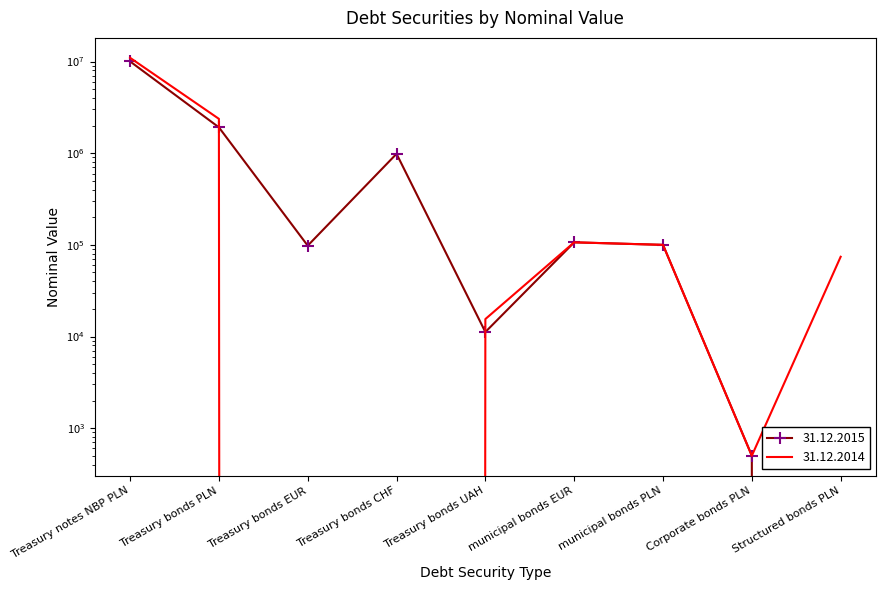

Rank the categories by 31.12.2014 value from highest to lowest.

Treasury notes NBP PLN, Treasury bonds PLN, municipal bonds EUR, municipal bonds PLN, Structured bonds PLN, Treasury bonds UAH, Corporate bonds PLN, Treasury bonds EUR, Treasury bonds CHF